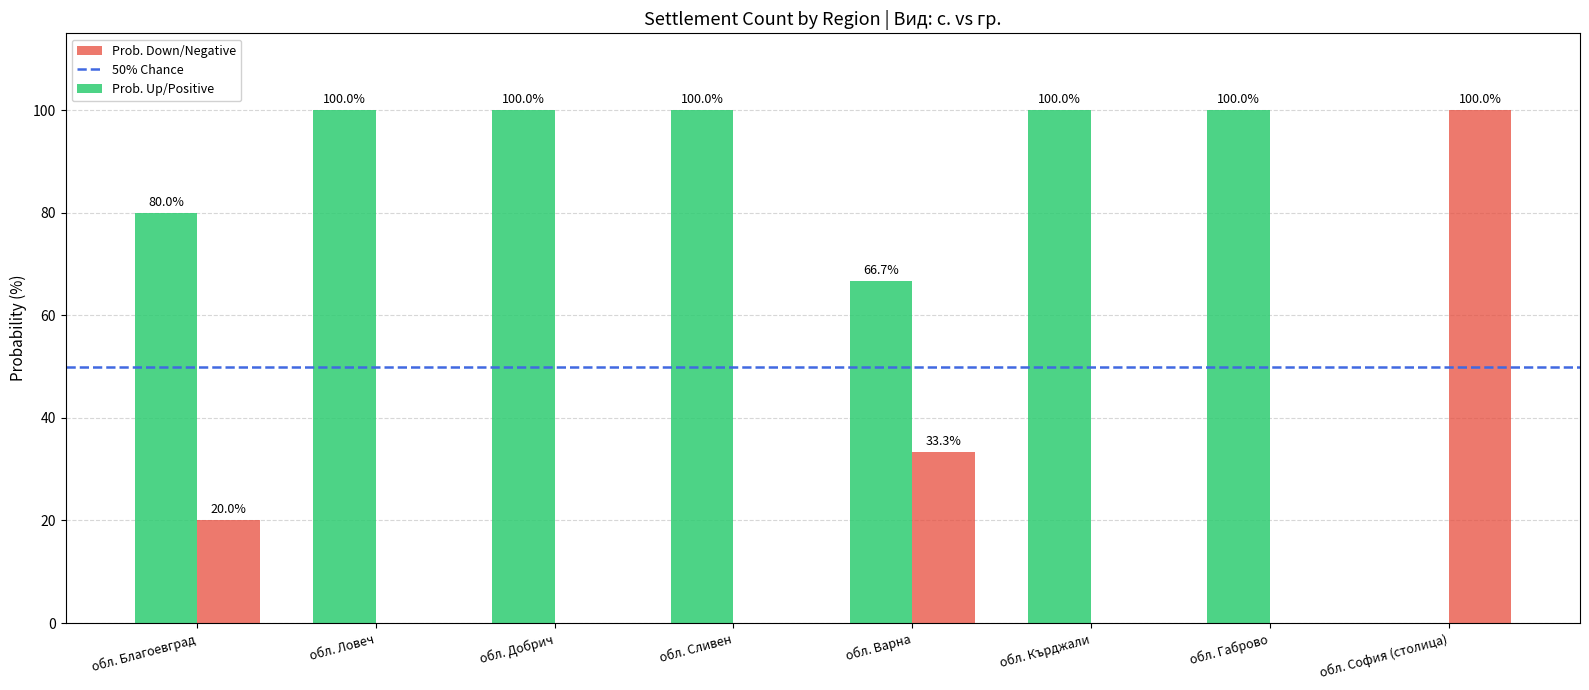

Which series has the largest total across all categories?

Prob. Up/Positive